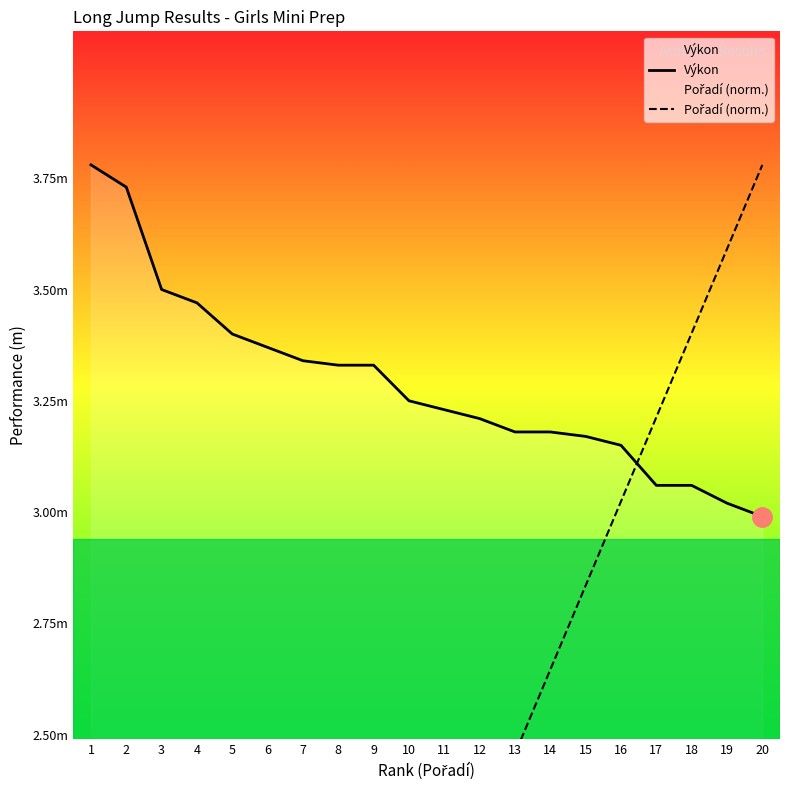

What is the sum of the Pořadí (norm.) values at 18 and 1?

3.6